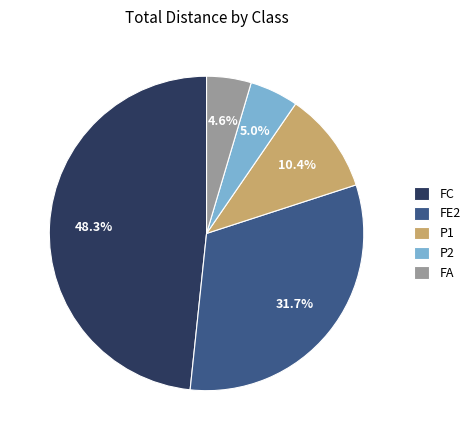

Does FE2 account for over 50% of the chart?

No